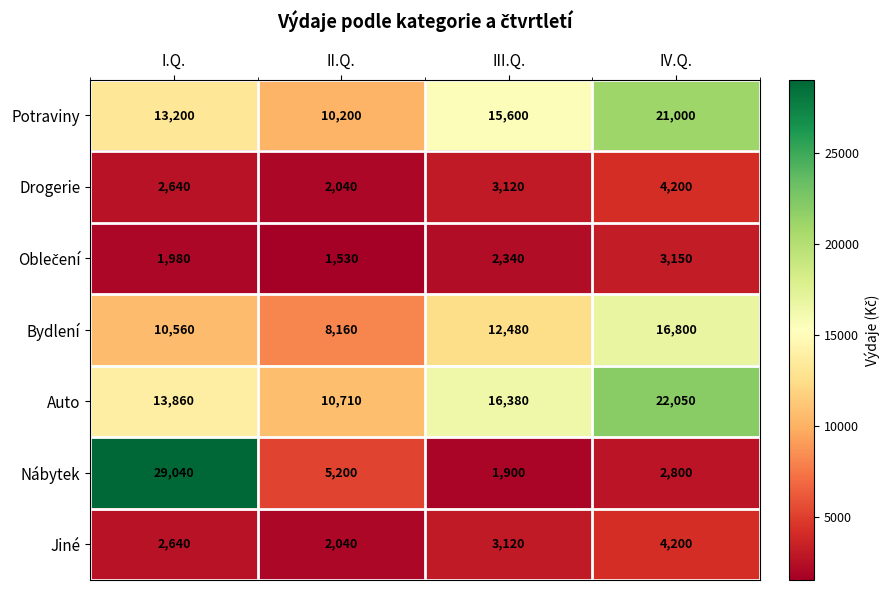

What is the maximum value shown in the chart?

29040